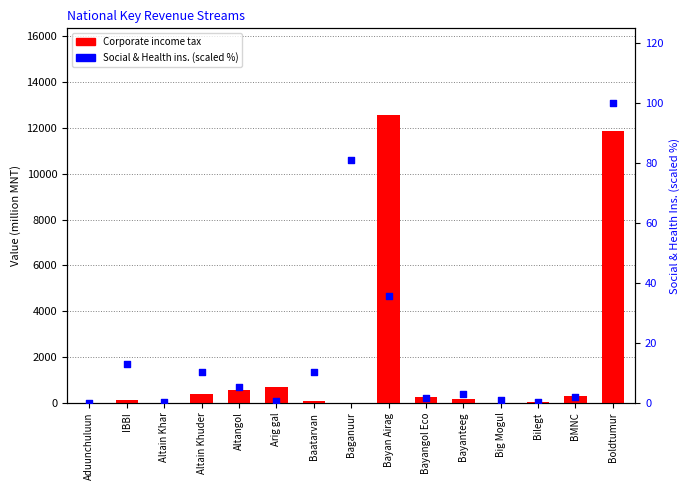

Which series reaches the maximum Y coordinate?

Corporate income tax